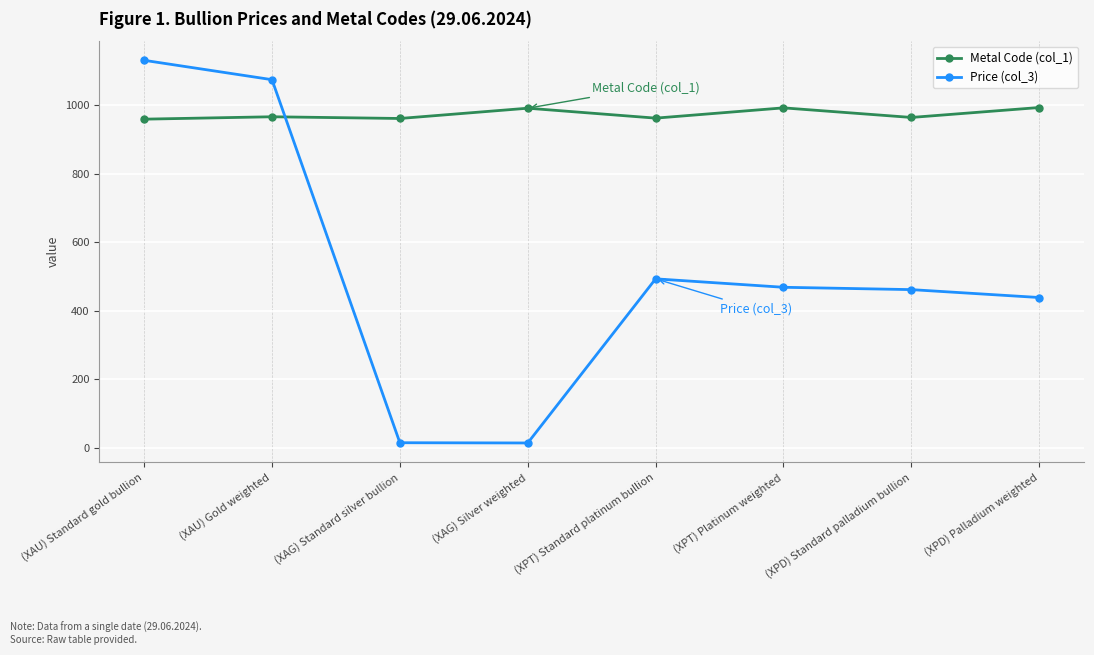

What is the difference between the Metal Code (col_1) values at (XPD) Standard palladium bullion and (XPT) Standard platinum bullion?

2.0